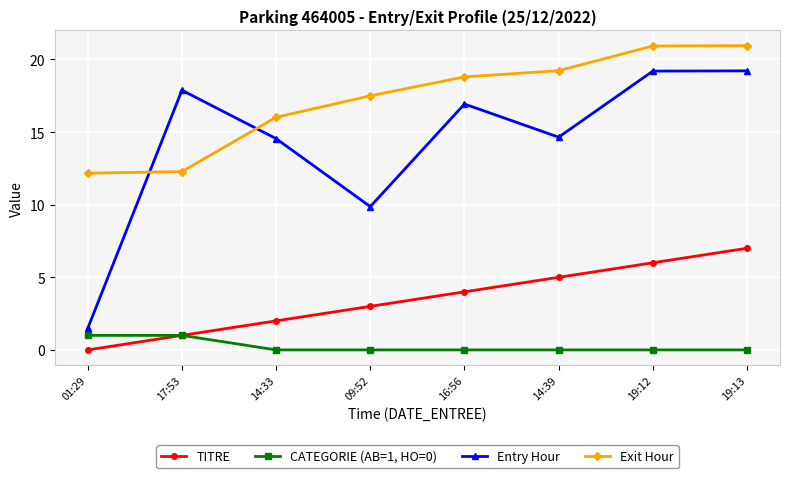

List the series in order of their overall mean, highest first.

Exit Hour, Entry Hour, TITRE, CATEGORIE (AB=1, HO=0)